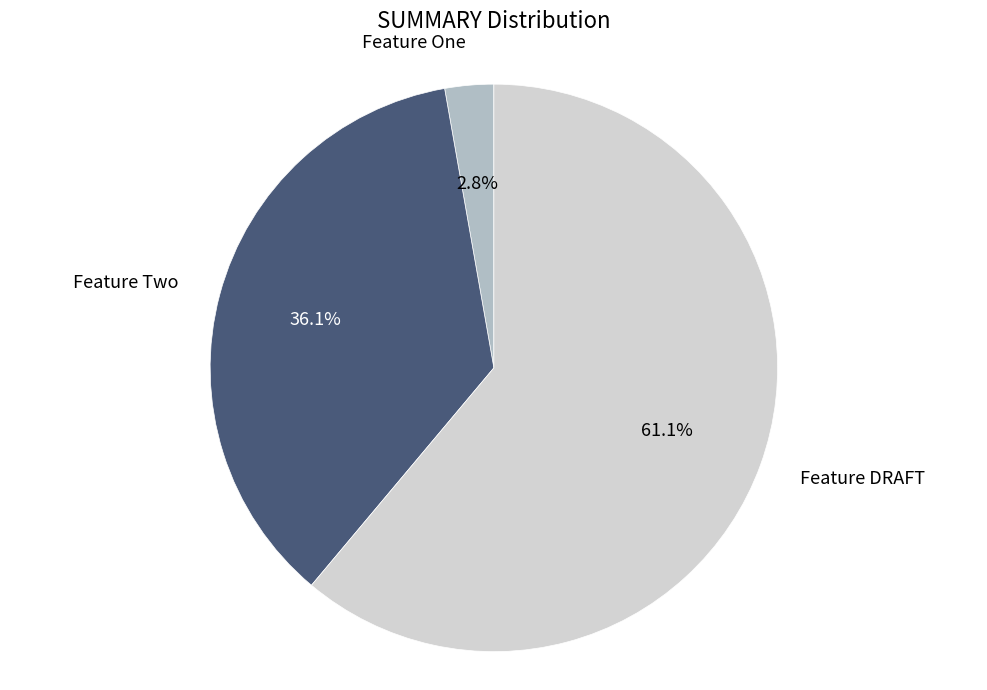

How many slices are in this pie chart?

3